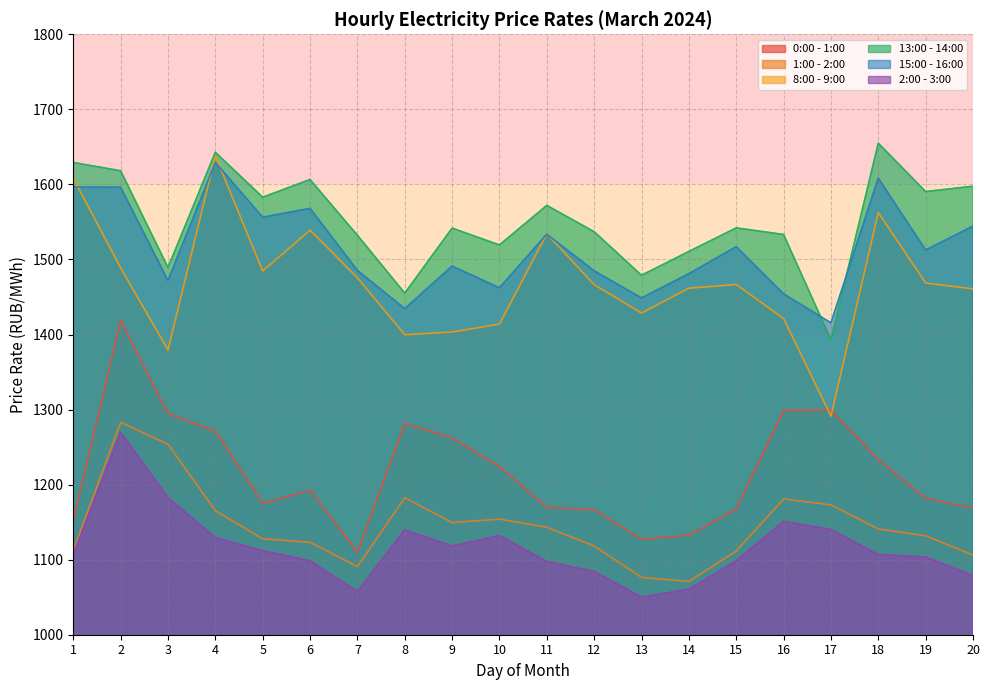

Is it true that 0:00 - 1:00 equals 1898.0 at 15?

False